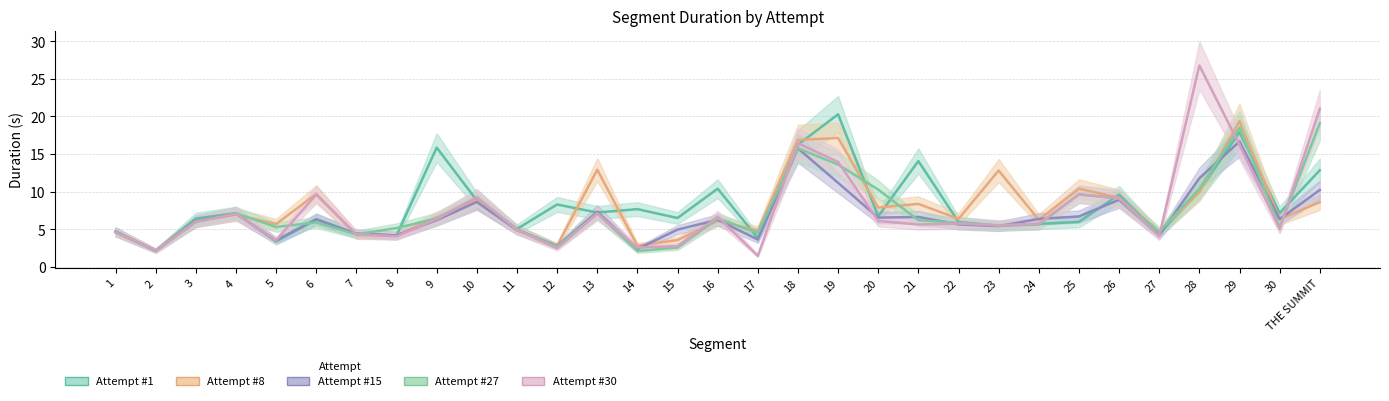

What is the spread (max minus min) of values at 15?

3.9